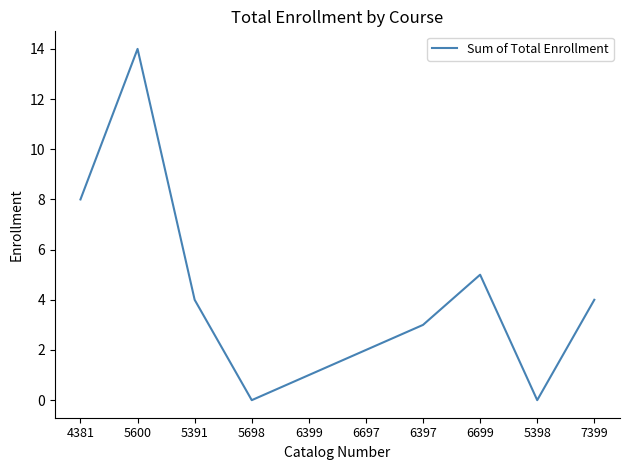

Reading left to right, what are all the values shown in this chart?

8	14	4	0	1	2	3	5	0	4